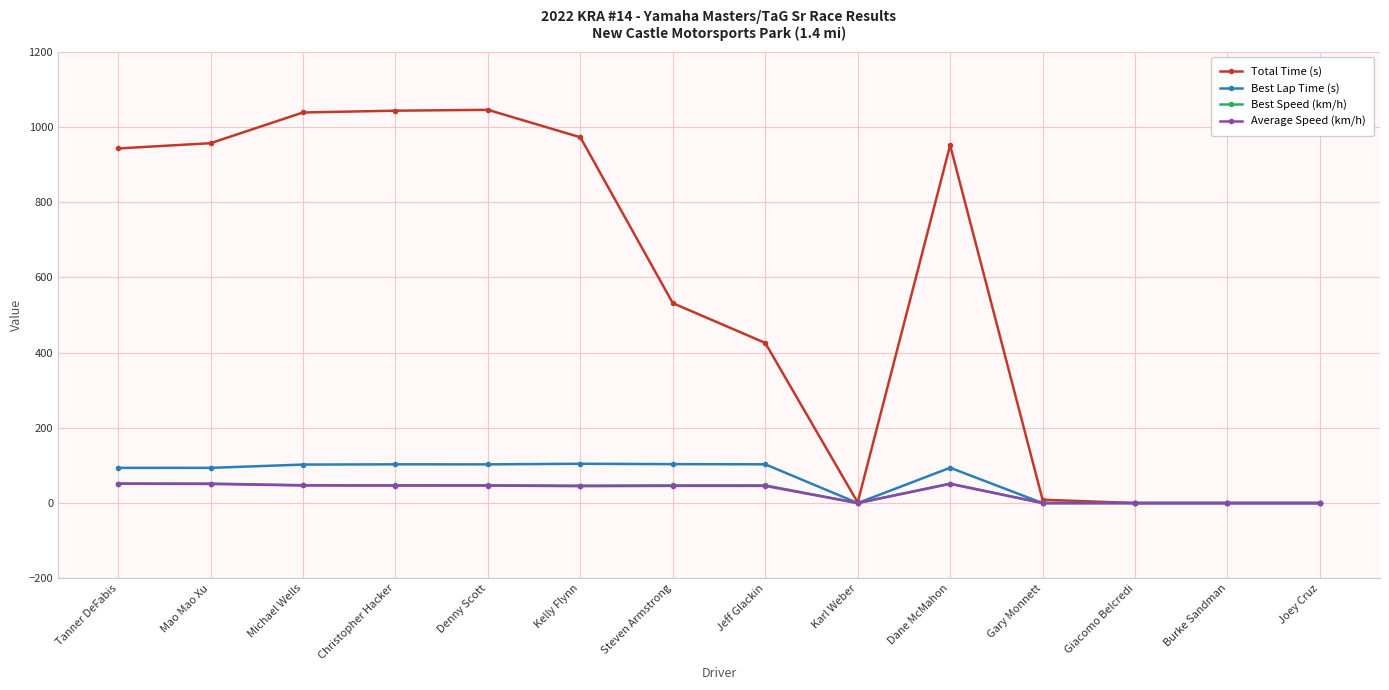

Is the value of Best Speed (km/h) at Tanner DeFabis greater than the value of Best Lap Time (s) at Mao Mao Xu?

No